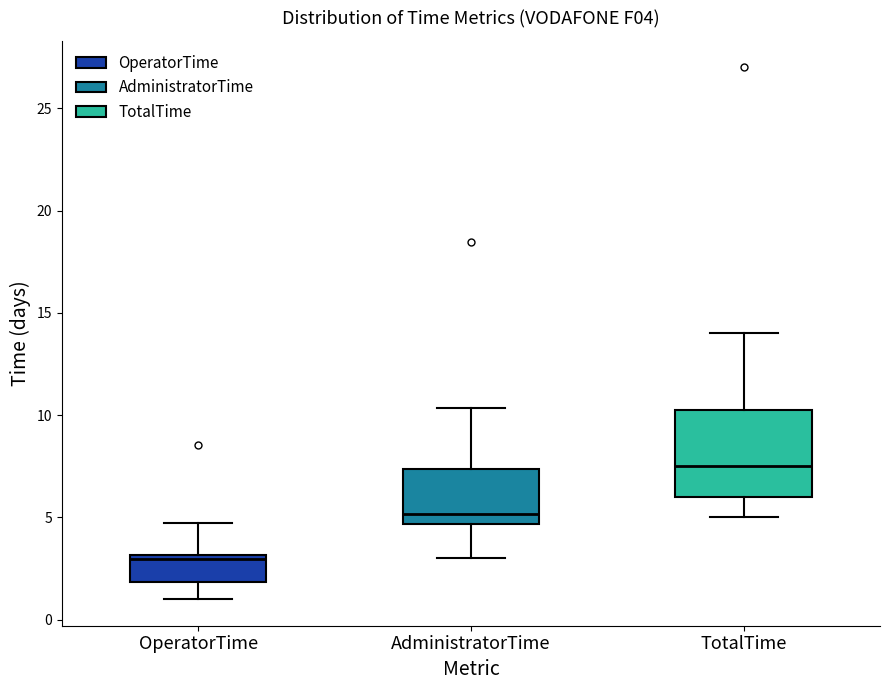

Reading left to right, transcribe this box plot: for each box, give where its median line is, the range the box spans, and where its two whiskers end, as read against the y-axis. The values are not printed on the chart, so give them approximately, as read against the axis.

OperatorTime: median 3.0 (just below the box's upper edge), box 2.0 to 3.0, whiskers 1.0 to 4.5
AdministratorTime: median 5.0, box 4.5 to 7.5, whiskers 3.0 to 10.5
TotalTime: median 7.5, box 6.0 to 10.5, whiskers 5.0 to 14.0